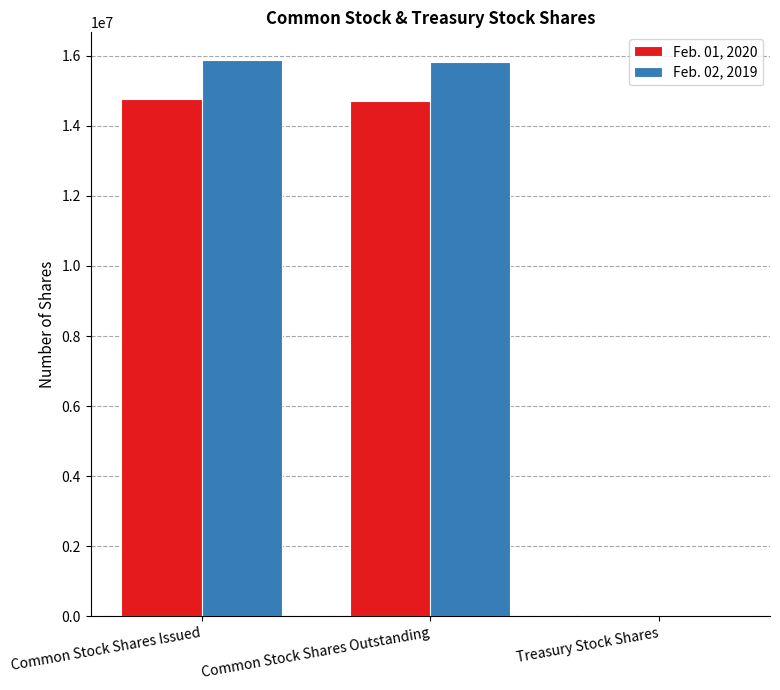

How many categories are shown in the chart?

3